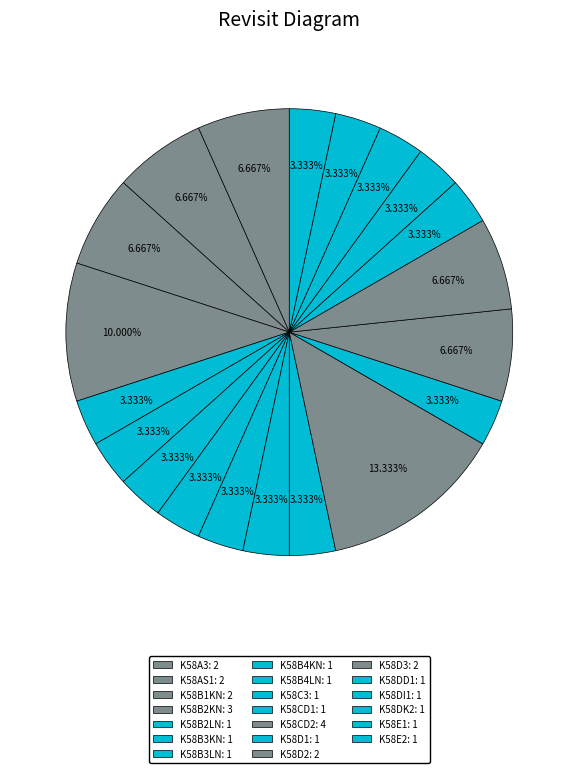

What is the smallest slice in the pie chart?

K58B2LN